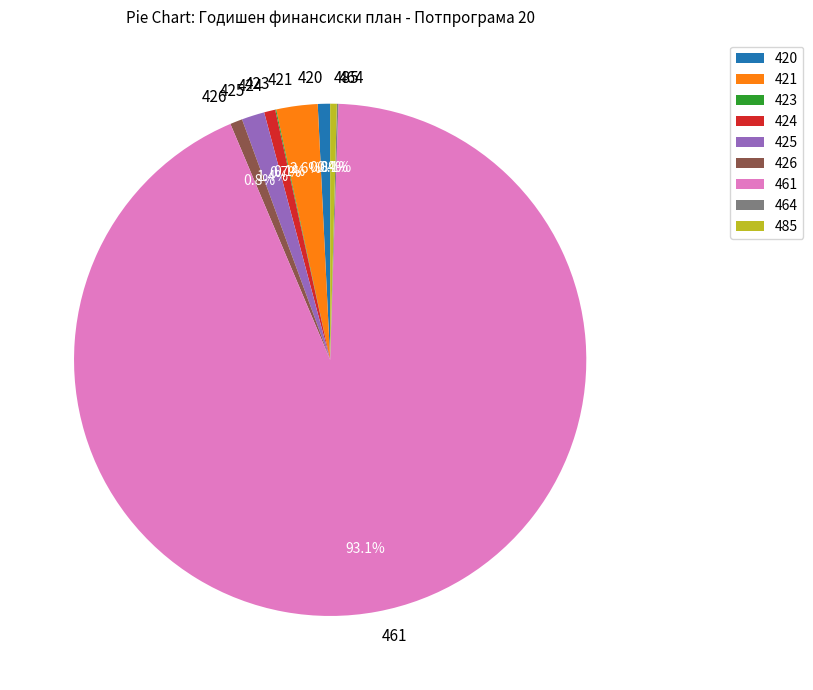

What is the largest slice in the pie chart?

461